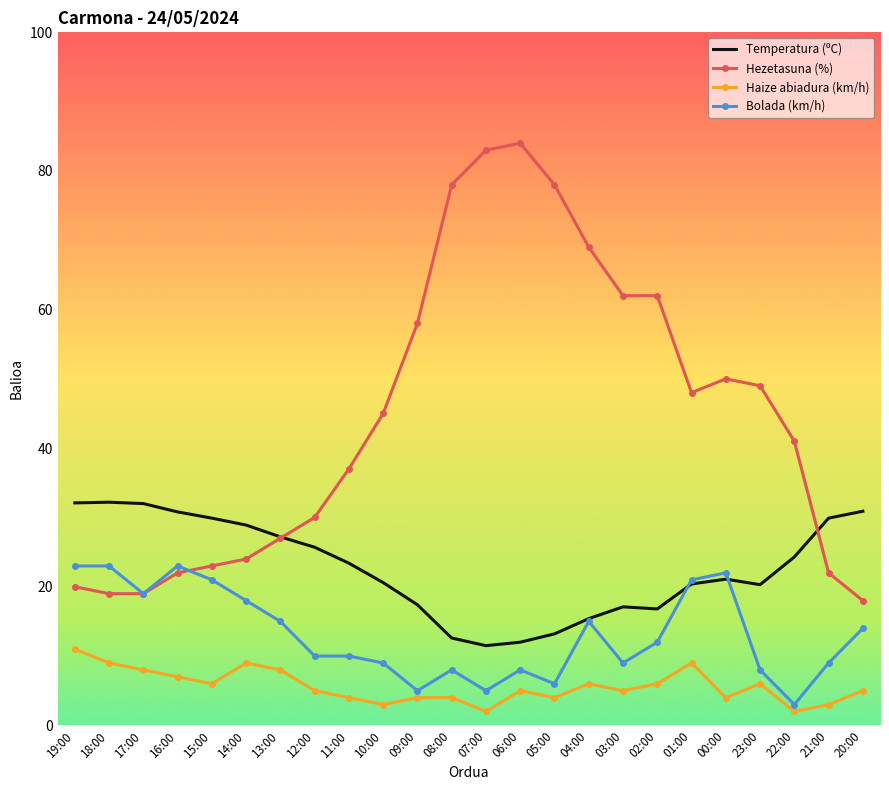

How many series are shown in this chart?

4